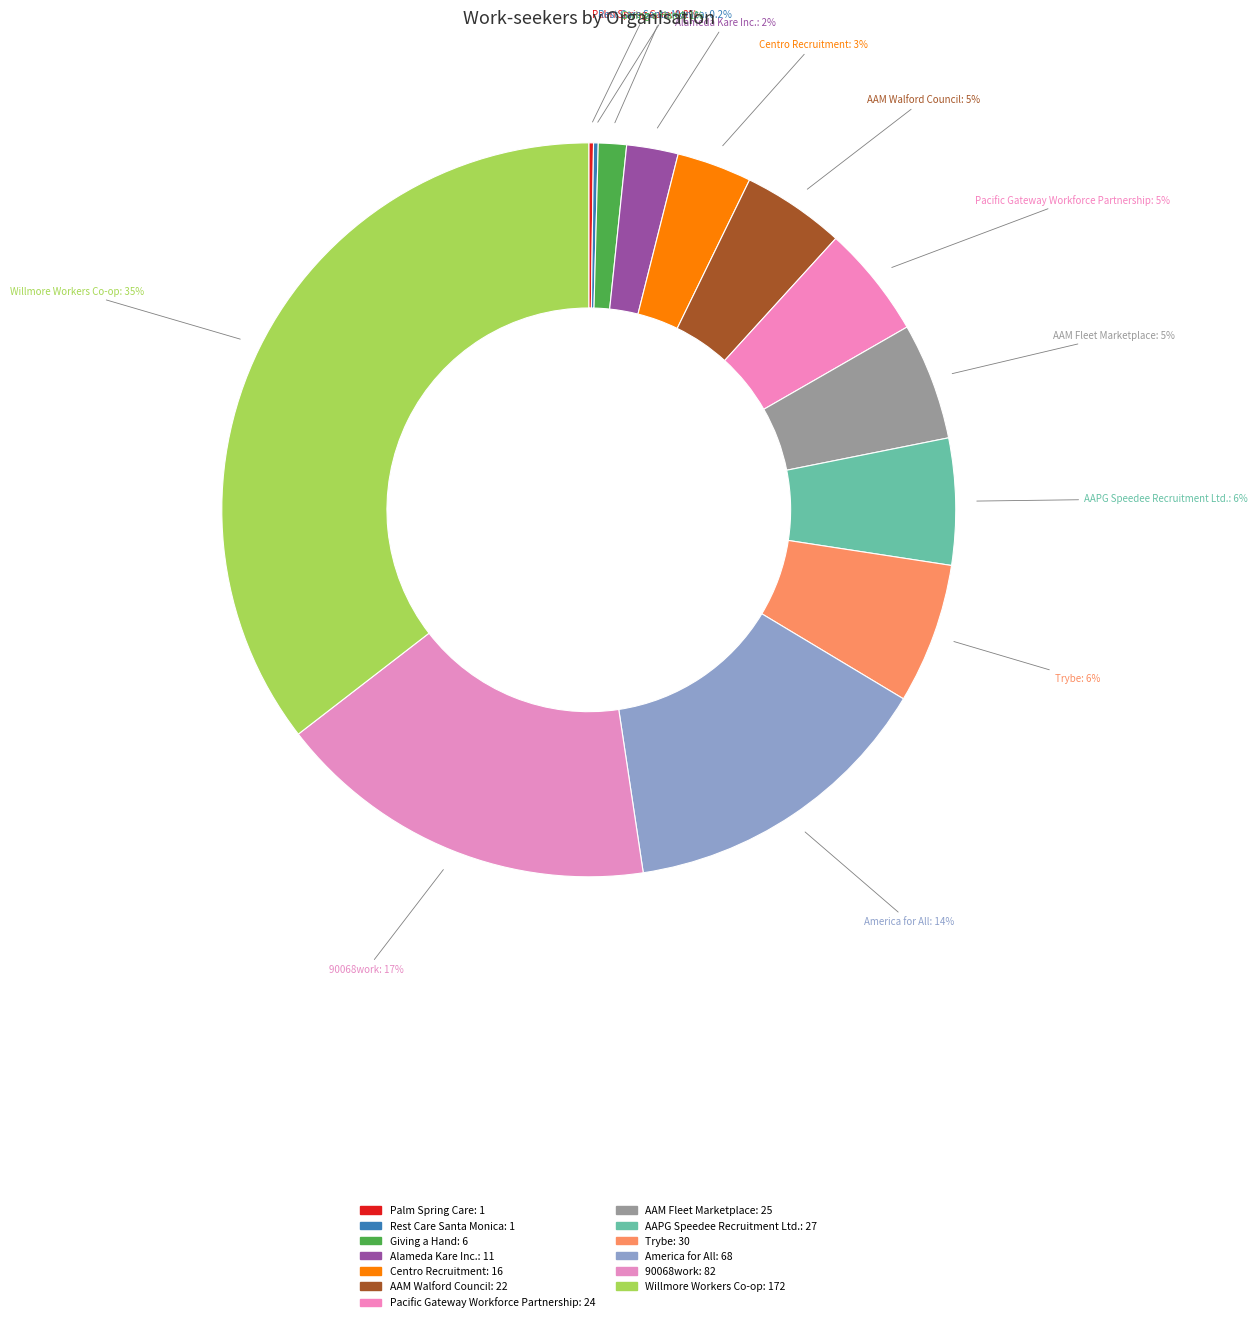

To the nearest percent, what is the difference between the largest and smallest slice percentages?

35%